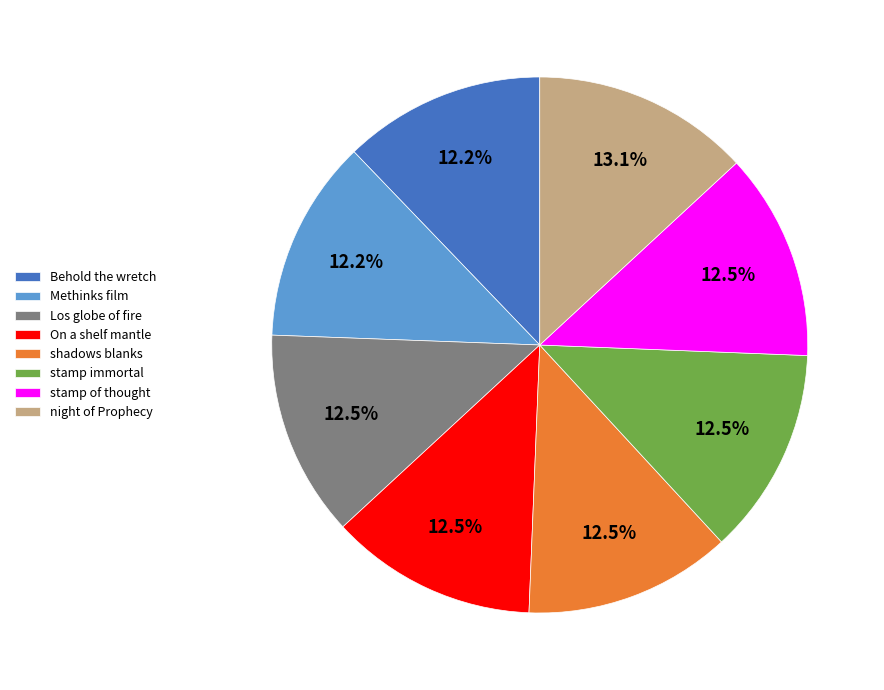

Approximately how many times larger is the value at stamp immortal compared to Methinks film?

1.0